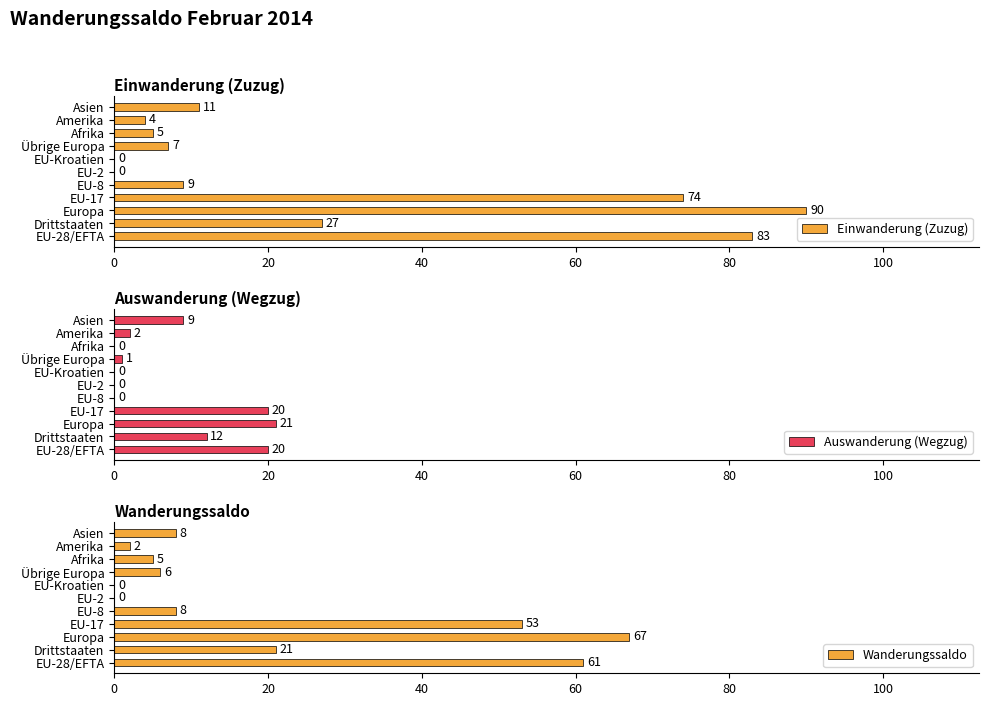

The value of Einwanderung (Zuzug) at Drittstaaten is 27. True or false?

True